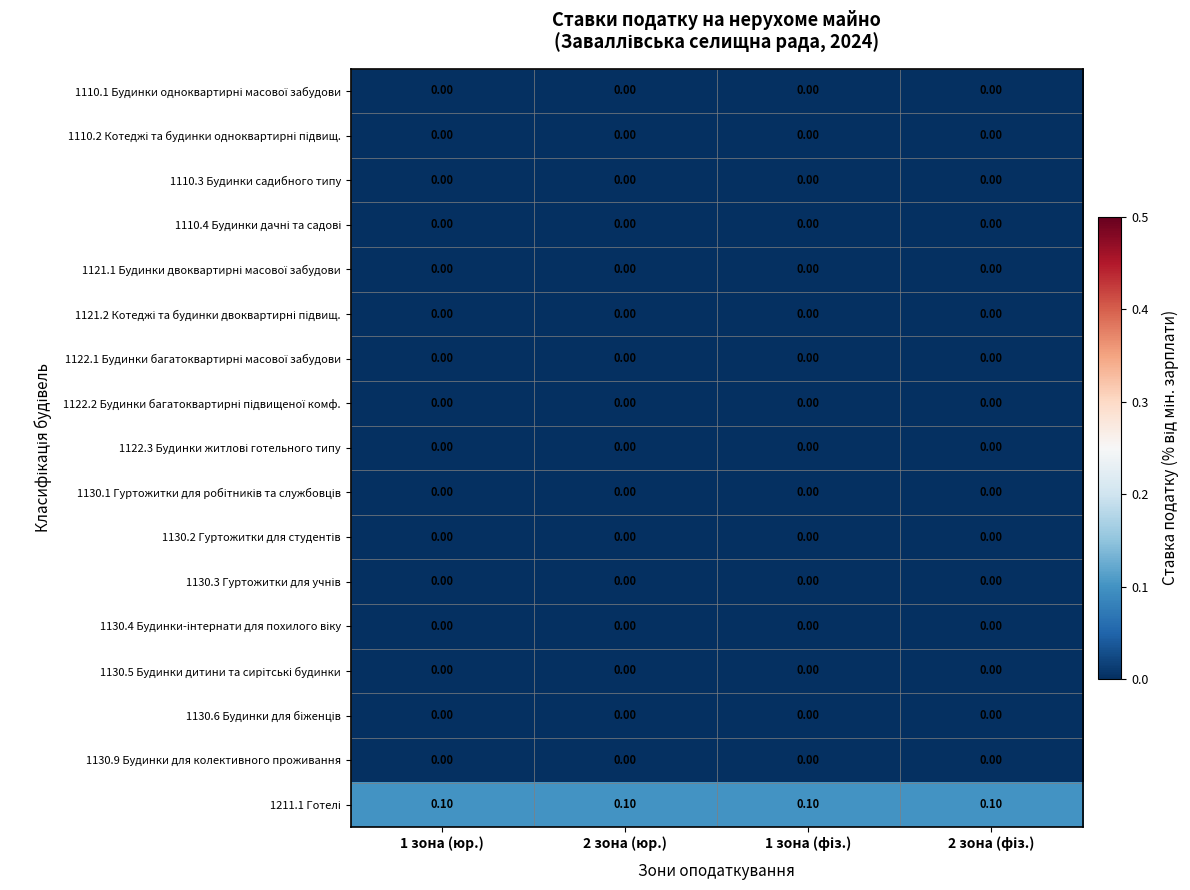

Rank the series by their maximum value, from highest to lowest.

1211.1 Готелі, 1110.1 Будинки одноквартирні масової забудови, 1110.2 Котеджі та будинки одноквартирні підвищ., 1110.3 Будинки садибного типу, 1110.4 Будинки дачні та садові, 1121.1 Будинки двоквартирні масової забудови, 1121.2 Котеджі та будинки двоквартирні підвищ., 1122.1 Будинки багатоквартирні масової забудови, 1122.2 Будинки багатоквартирні підвищеної комф., 1122.3 Будинки житлові готельного типу, 1130.1 Гуртожитки для робітників та службовців, 1130.2 Гуртожитки для студентів, 1130.3 Гуртожитки для учнів, 1130.4 Будинки-інтернати для похилого віку, 1130.5 Будинки дитини та сирітські будинки, 1130.6 Будинки для біженців, 1130.9 Будинки для колективного проживання